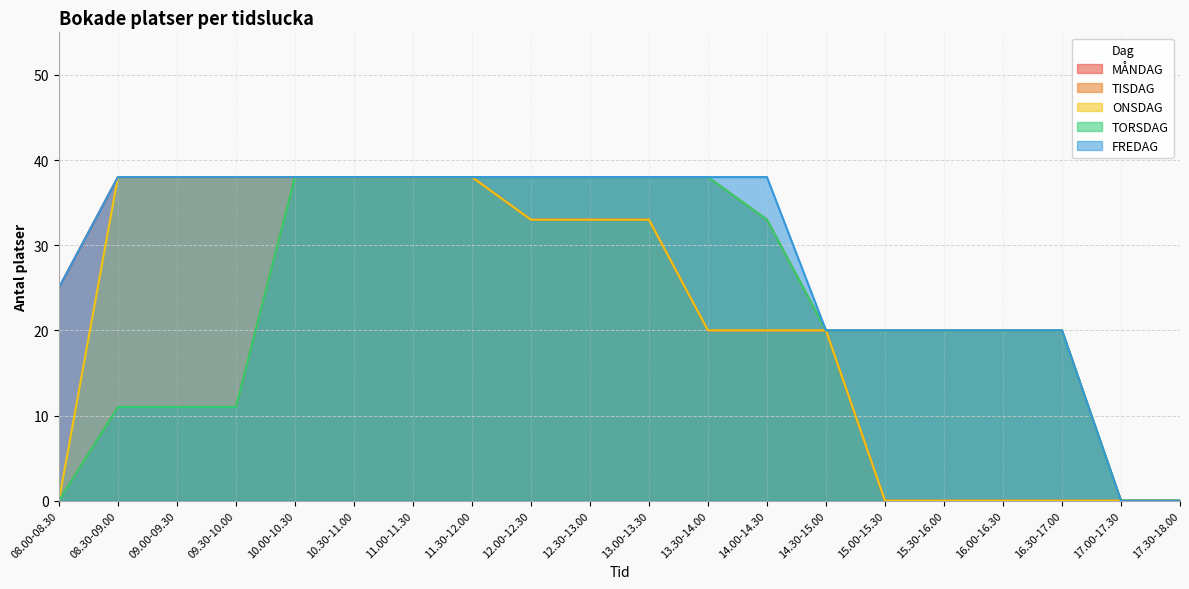

List the labels in order of TORSDAG value, smallest first.

08.00-08.30, 17.00-17.30, 17.30-18.00, 08.30-09.00, 09.00-09.30, 09.30-10.00, 14.30-15.00, 15.00-15.30, 15.30-16.00, 16.00-16.30, 16.30-17.00, 14.00-14.30, 10.00-10.30, 10.30-11.00, 11.00-11.30, 11.30-12.00, 12.00-12.30, 12.30-13.00, 13.00-13.30, 13.30-14.00